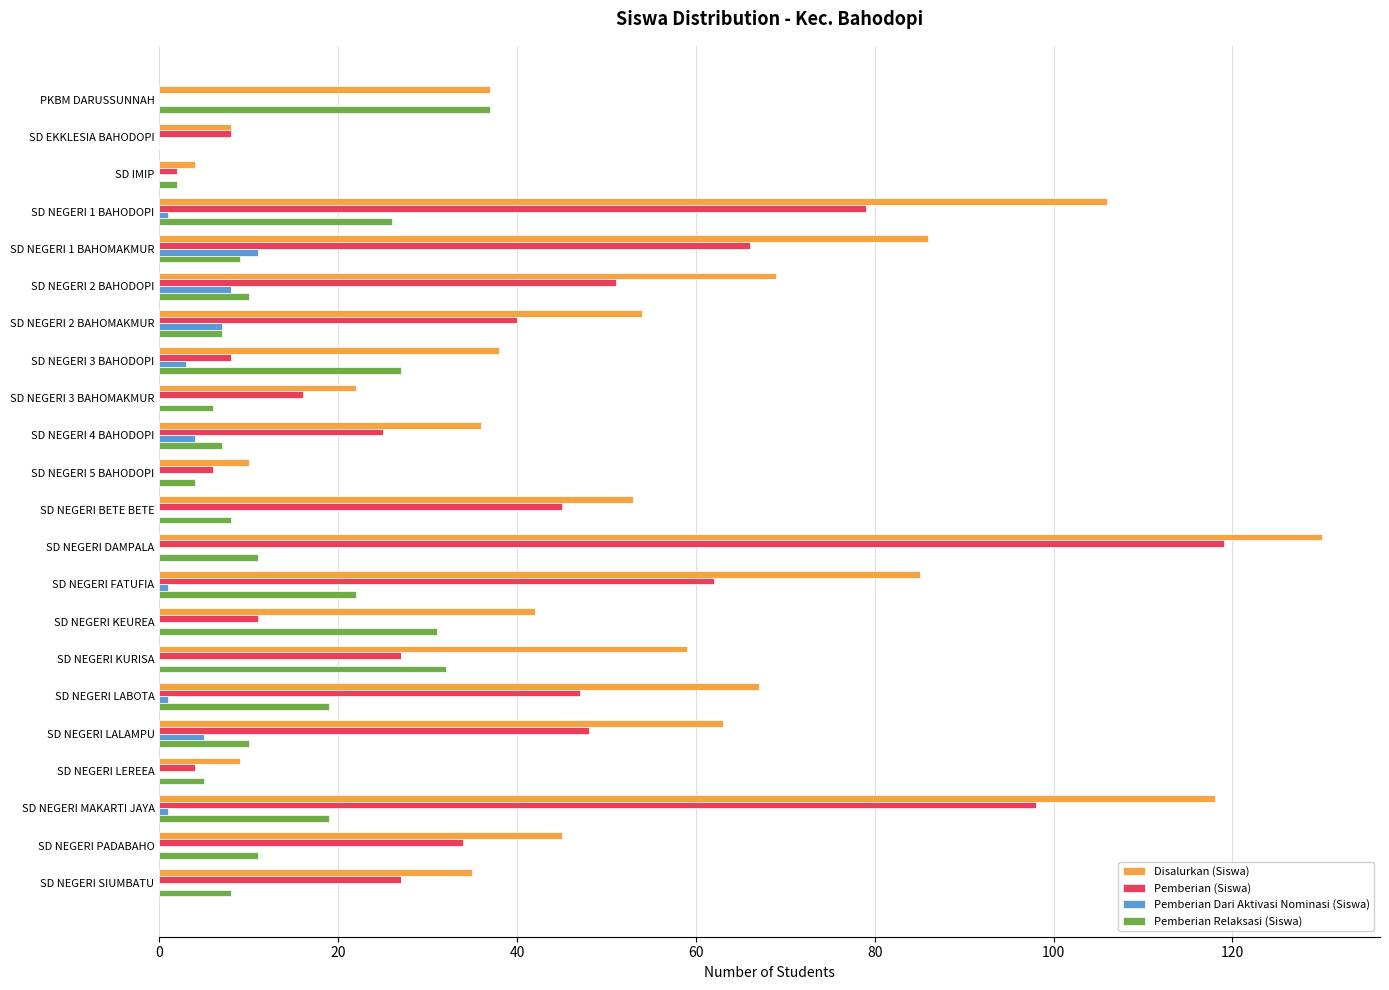

Is the value of Pemberian (Siswa) at SD EKKLESIA BAHODOPI greater than the value of Pemberian Relaksasi (Siswa) at PKBM DARUSSUNNAH?

No